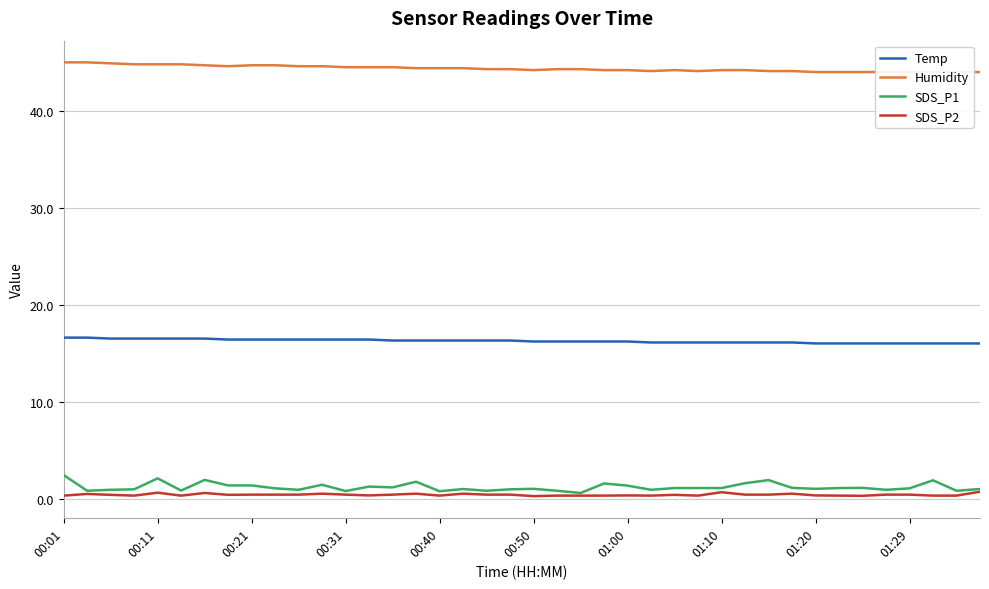

What is the maximum value for Humidity?

45.0